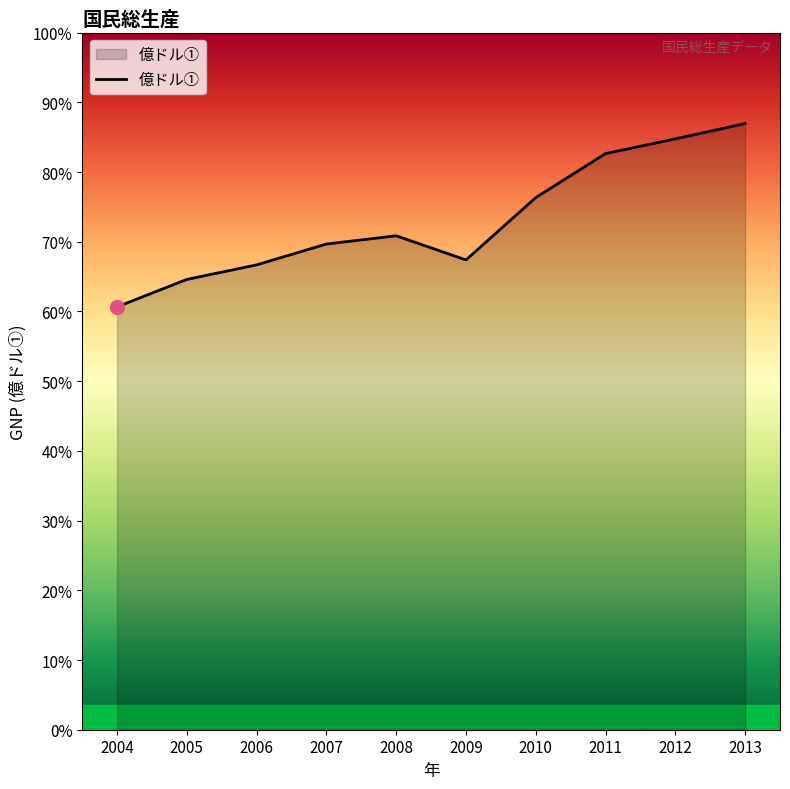

Is this an area chart (filled region under the line)?

Yes